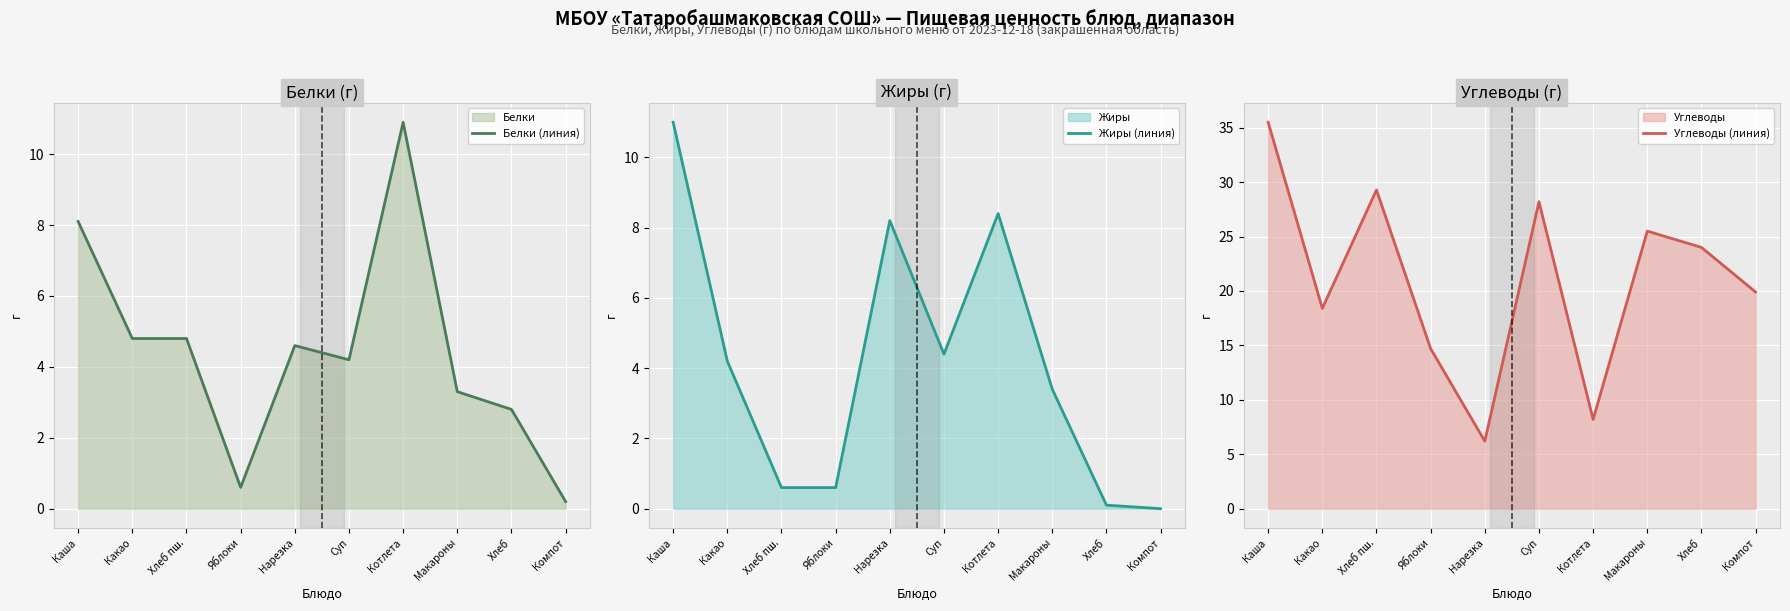

What is the maximum value for Белки (линия)?

10.9